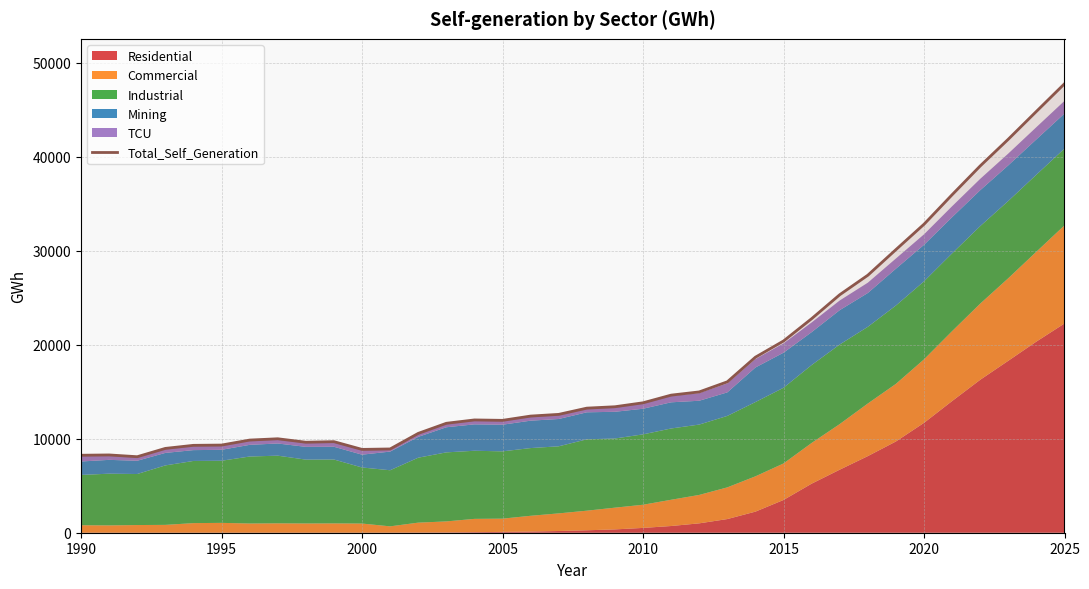

True or false: Total_Self_Generation has a value of 47746.9 at 2025.

True